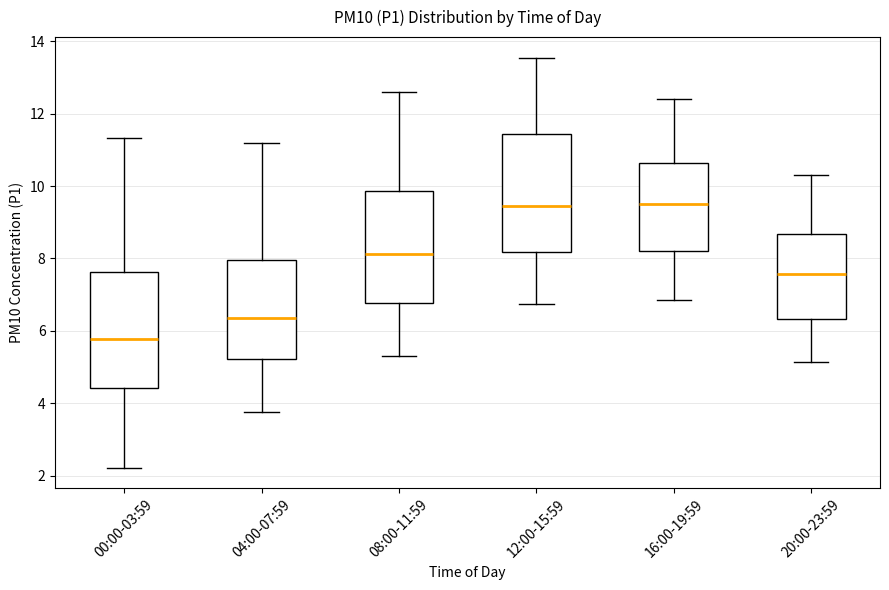

Reading left to right, transcribe this box plot: for each box, give where its median line is, the range the box spans, and where its two whiskers end, as read against the y-axis. The values are not printed on the chart, so give them approximately, as read against the axis.

00:00-03:59: median 5.8, box 4.4 to 7.6, whiskers 2.2 to 11.4
04:00-07:59: median 6.4, box 5.2 to 8.0, whiskers 3.8 to 11.2
08:00-11:59: median 8.2, box 6.8 to 9.8, whiskers 5.4 to 12.6
12:00-15:59: median 9.4, box 8.2 to 11.4, whiskers 6.8 to 13.6
16:00-19:59: median 9.6, box 8.2 to 10.6, whiskers 6.8 to 12.4
20:00-23:59: median 7.6, box 6.4 to 8.6, whiskers 5.2 to 10.4